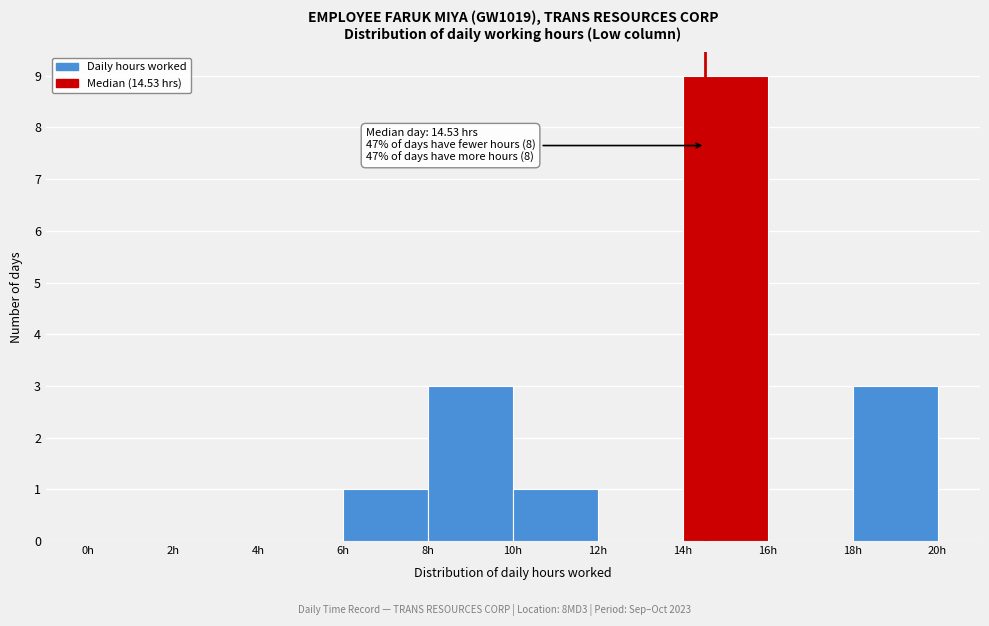

Over which range of the x-axis is the bar tallest?

14 to 16